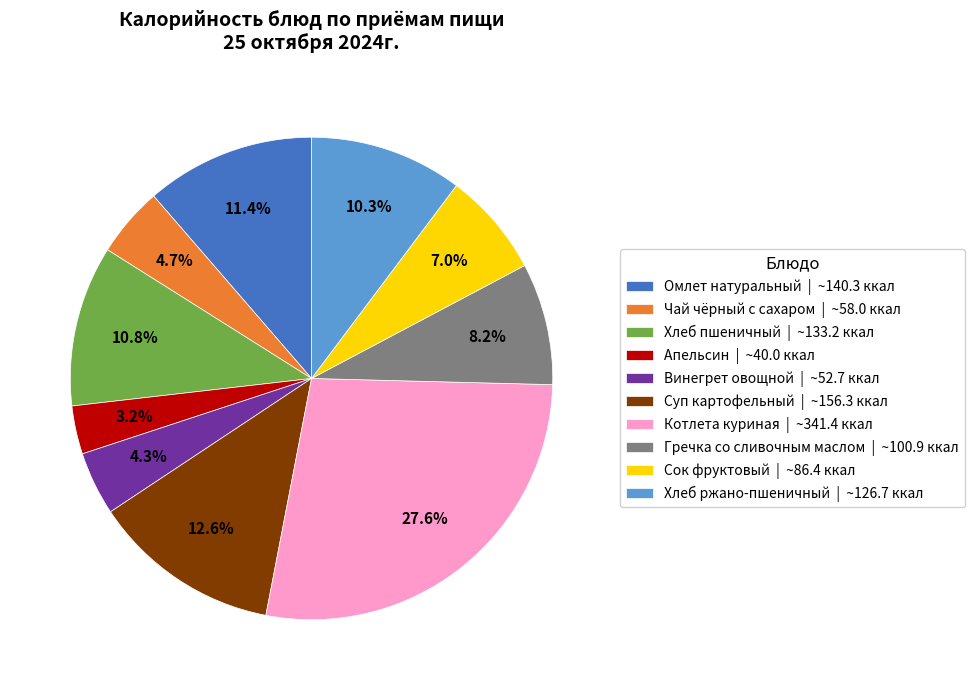

What is the largest slice in the pie chart?

Котлета куриная